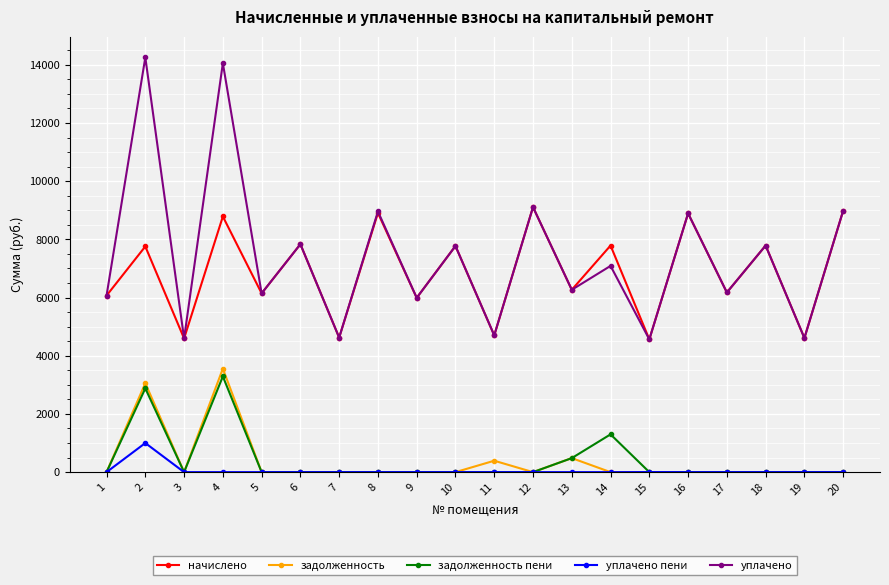

True or false: задолженность пени and начислено cross at least once.

False